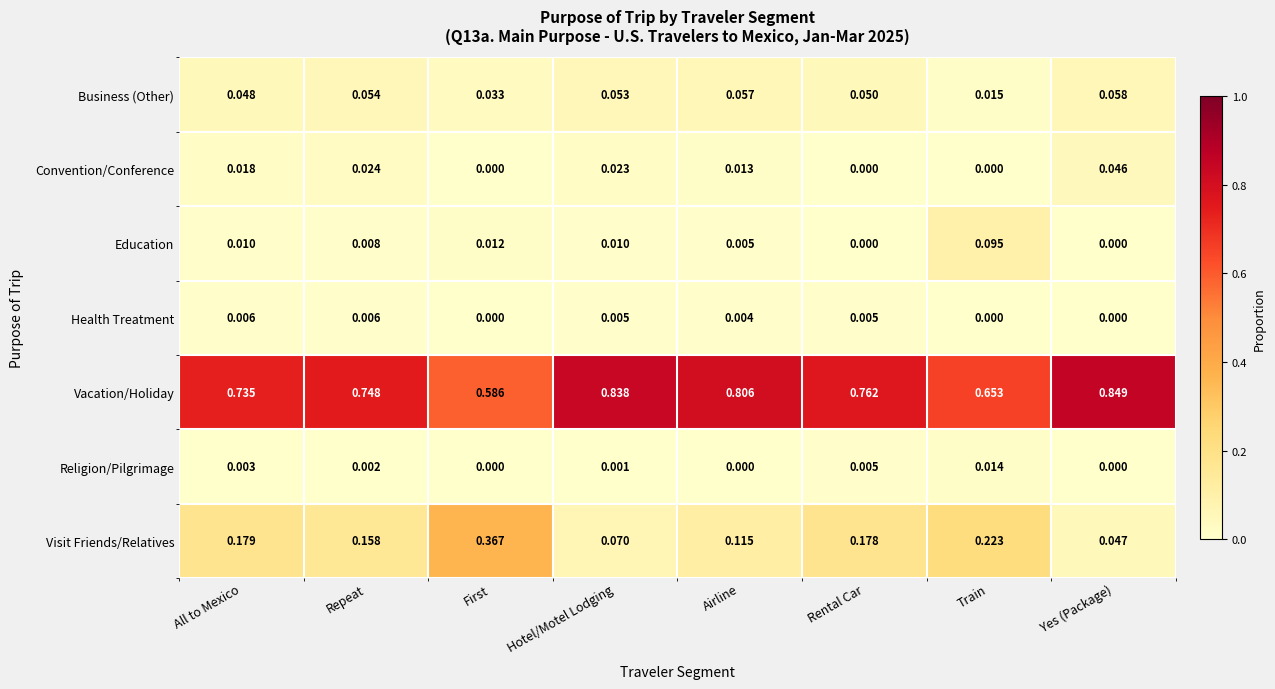

How many data points does each series have?

8